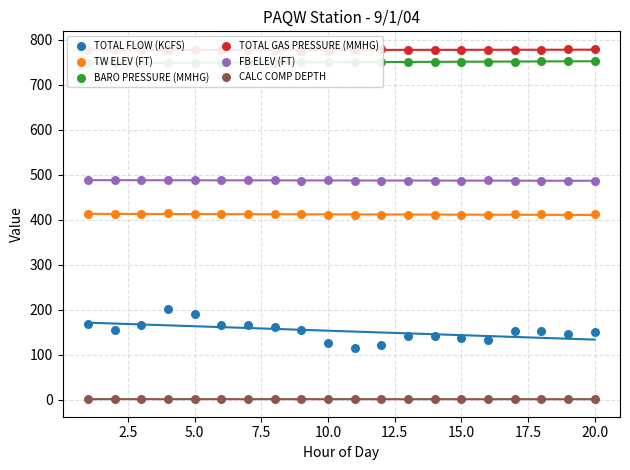

Which series contains the lowest Y value?

CALC COMP DEPTH